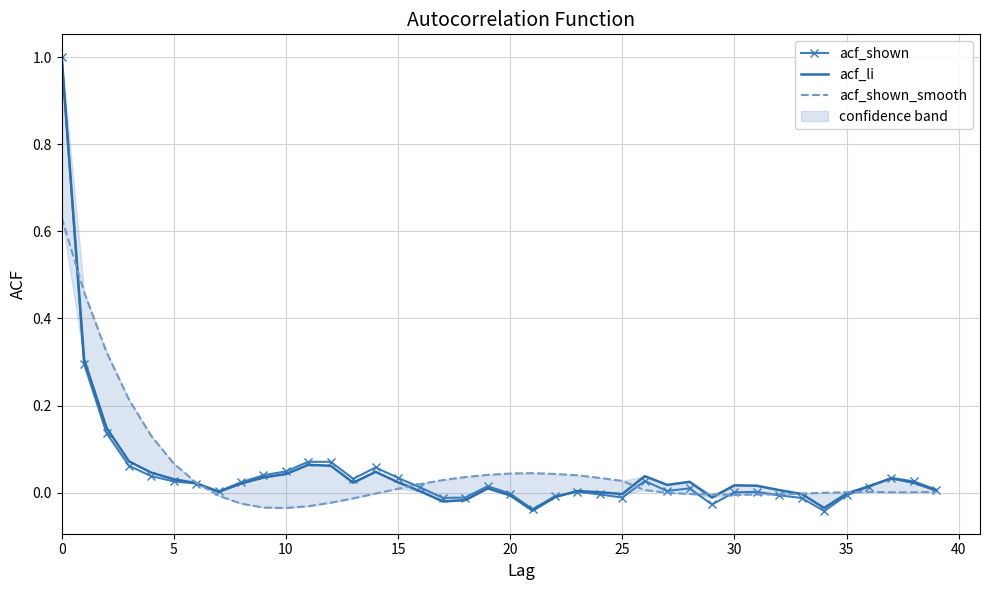

Rank the series by their maximum value, from lowest to highest.

acf_shown_smooth, acf_shown, acf_li